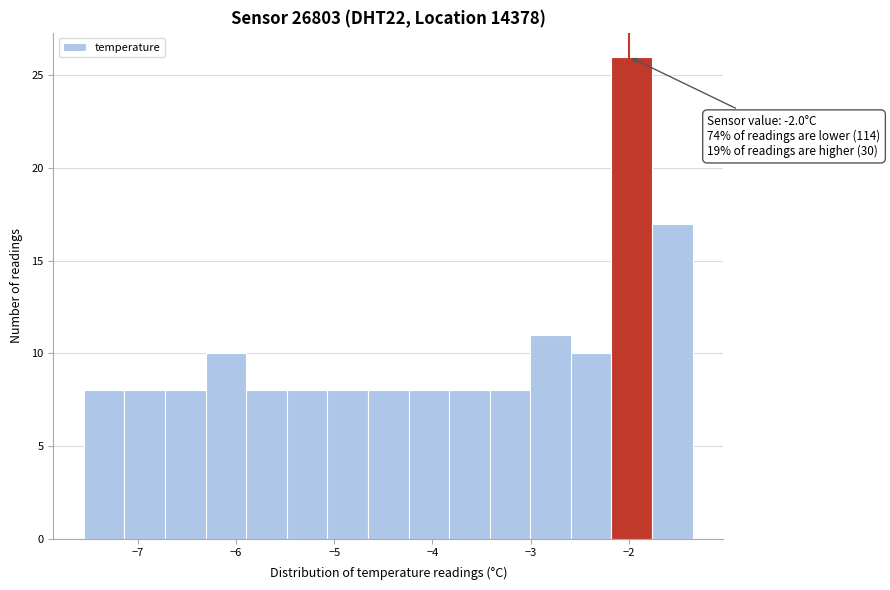

Over which range of the x-axis is the bar tallest?

-2.2 to -1.8